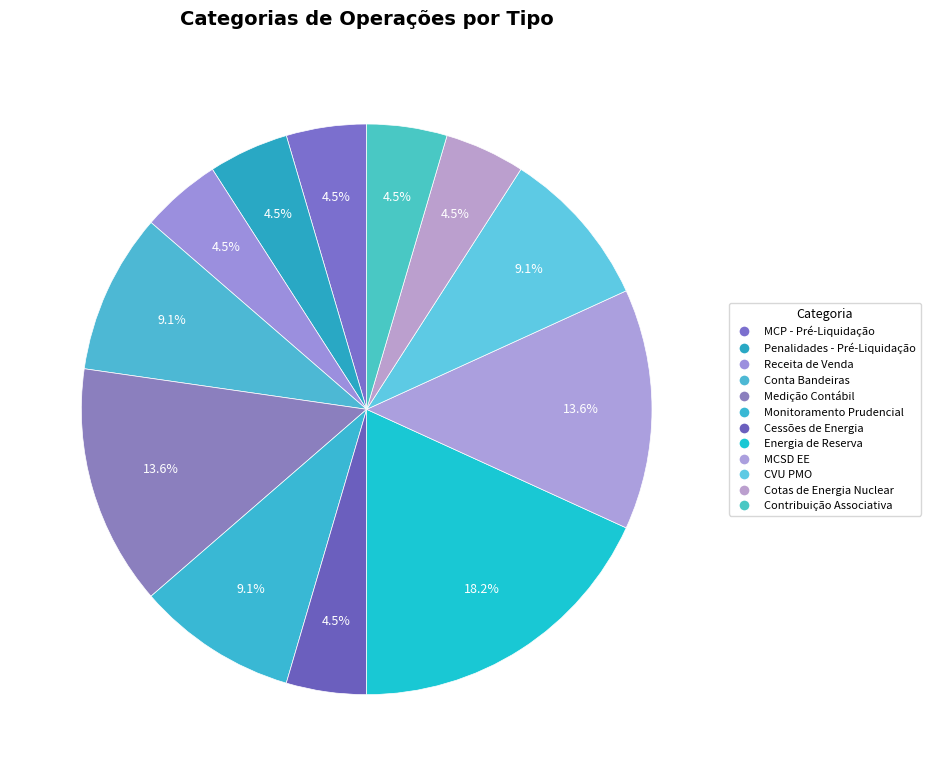

Is Penalidades - Pré-Liquidação the majority of the pie?

No